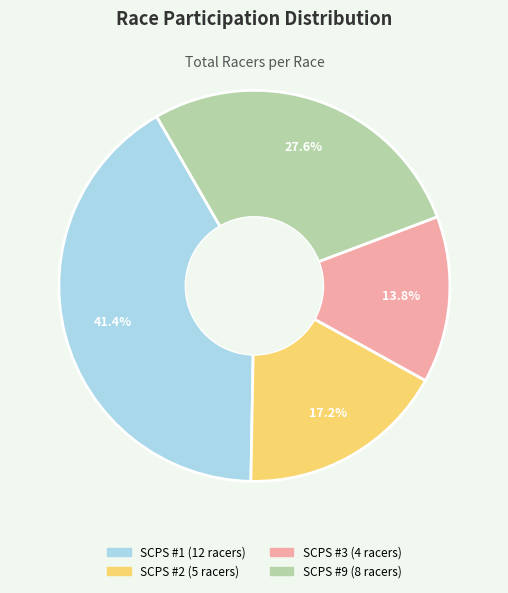

Is there a majority slice in this chart?

No